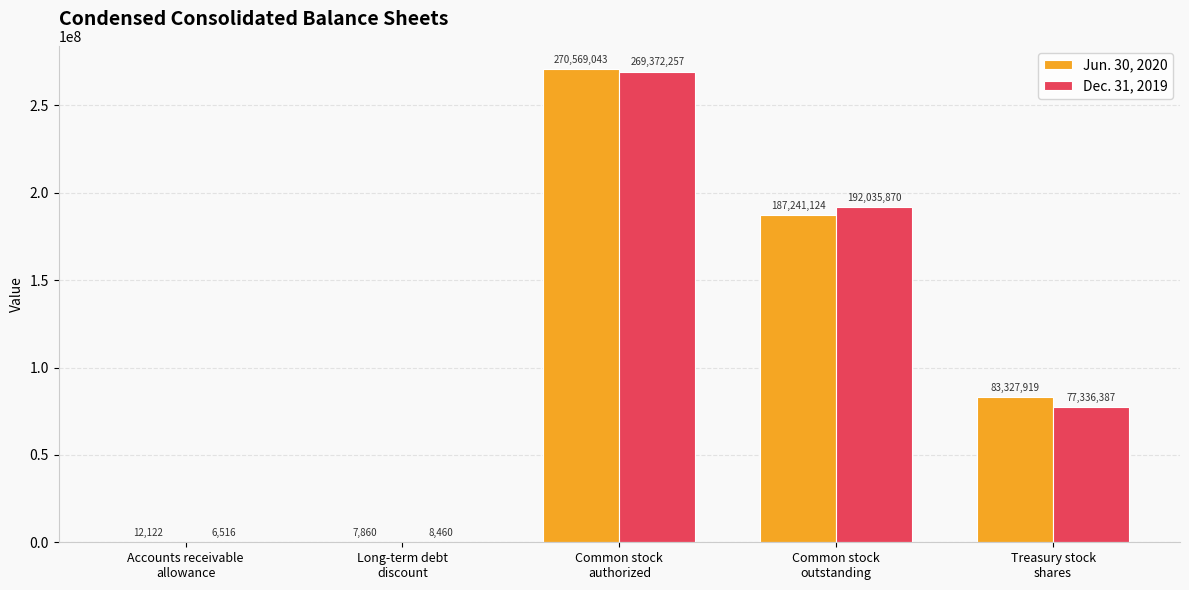

What are all the series names shown in the legend?

Jun. 30, 2020, Dec. 31, 2019